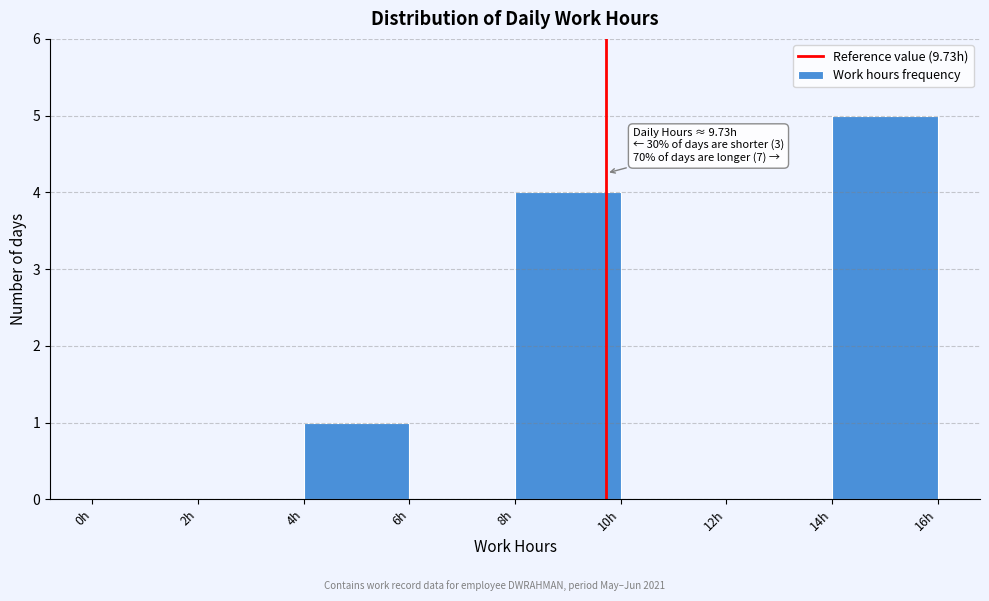

Over which range of the x-axis is the bar tallest?

14 to 16